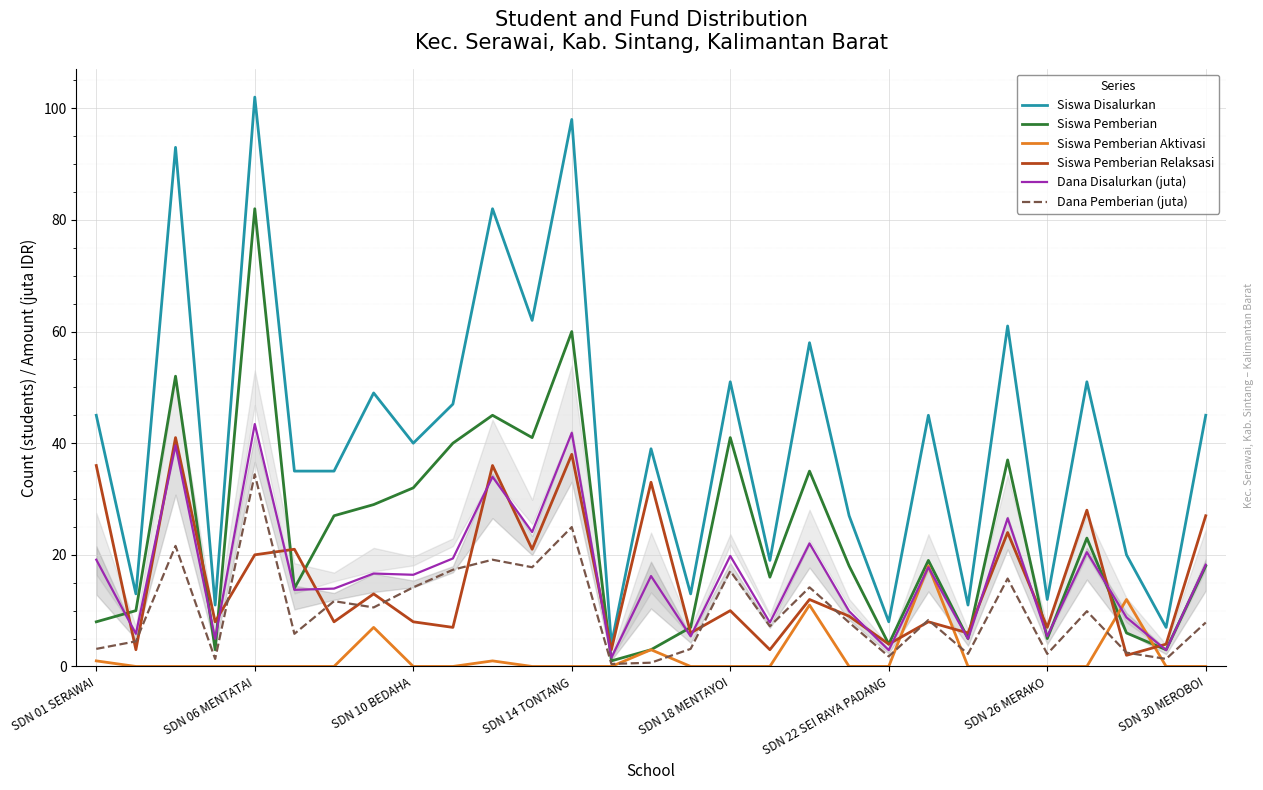

At how many categories does at least one series exceed 16?

21